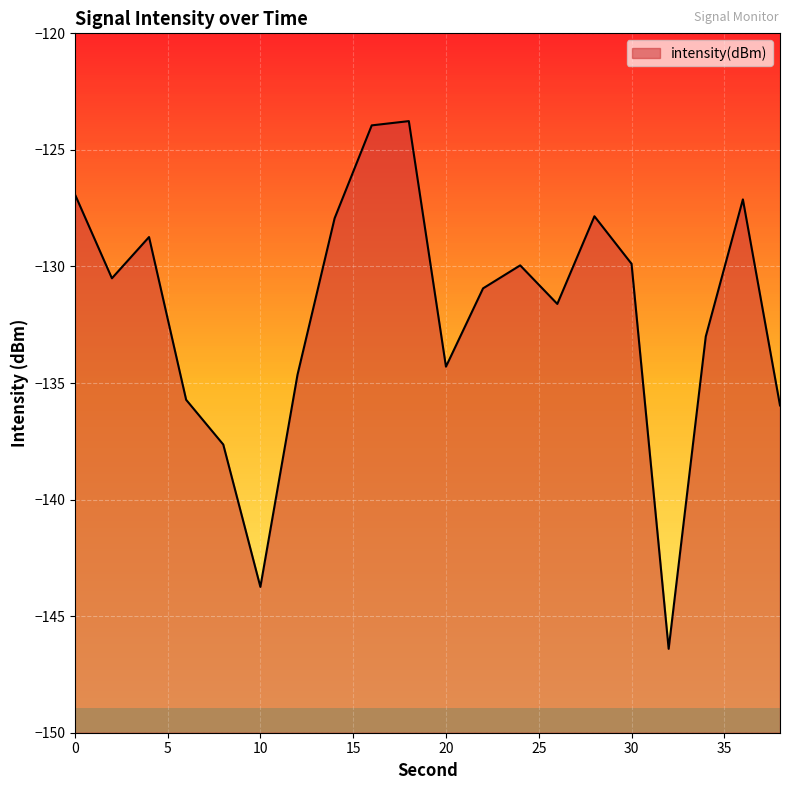

How many values are below -130?

11